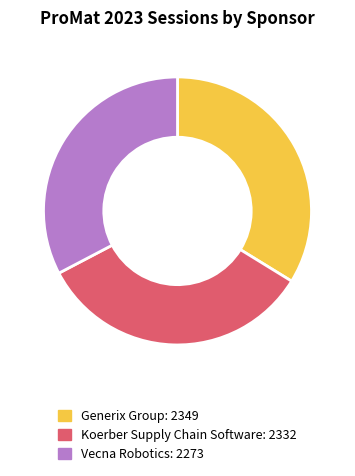

Is there any slice that represents more than half of the pie?

No